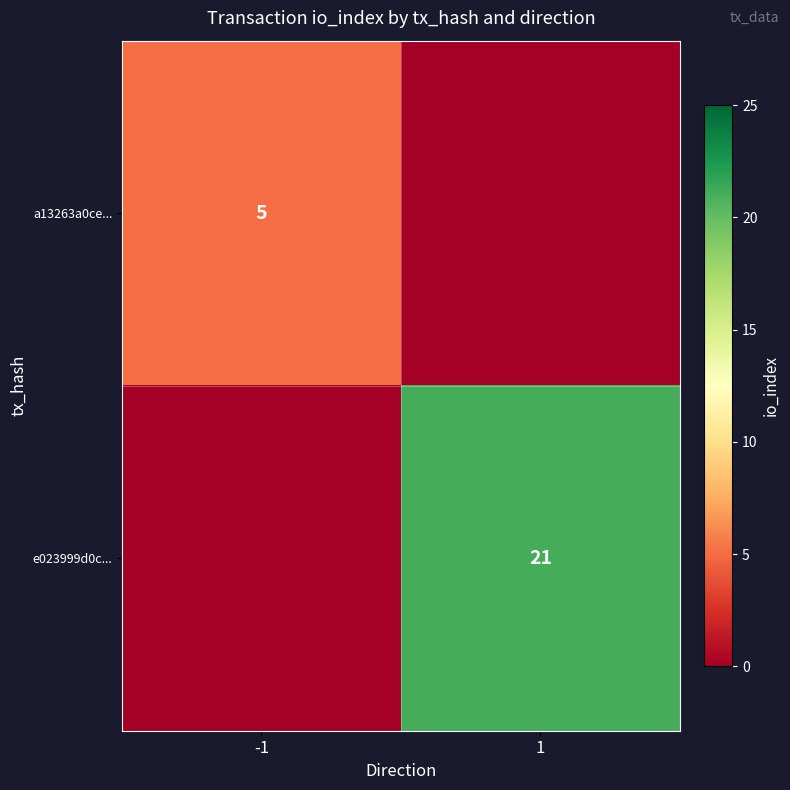

The value of e023999d0c... at 1 is 21. True or false?

True